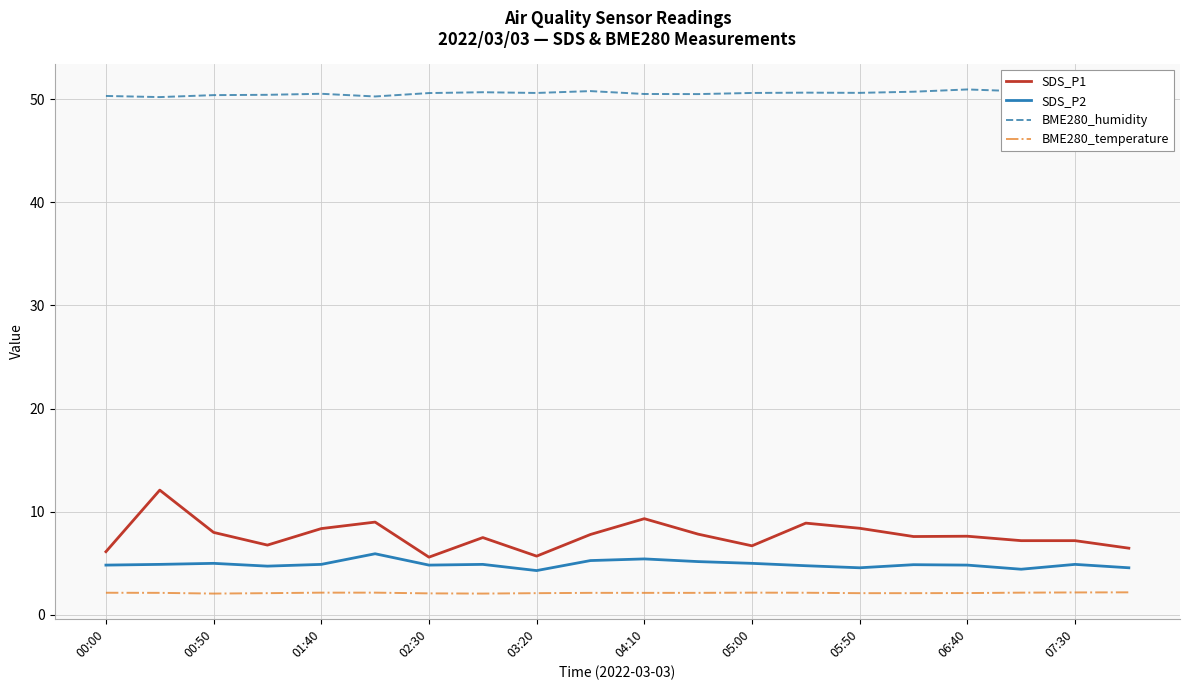

True or false: BME280_humidity and BME280_temperature intersect in this chart.

False